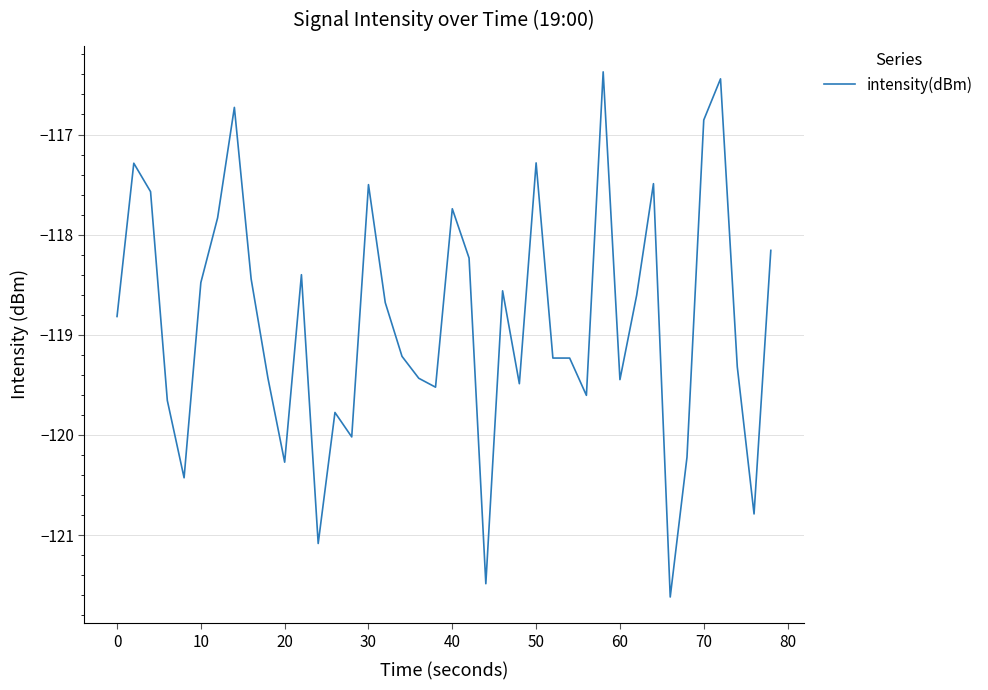

What is the minimum value shown in the chart?

-121.6